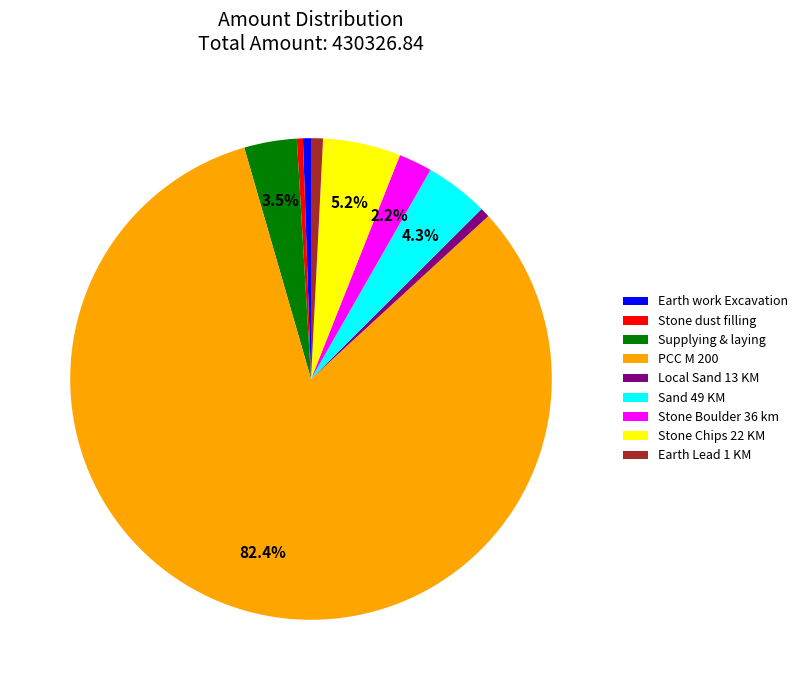

True or false: PCC M 200 accounts for 68% of the total.

False